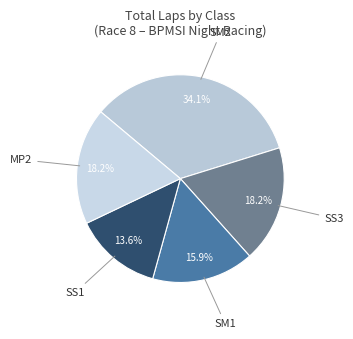

Count the number of slices in the pie.

5